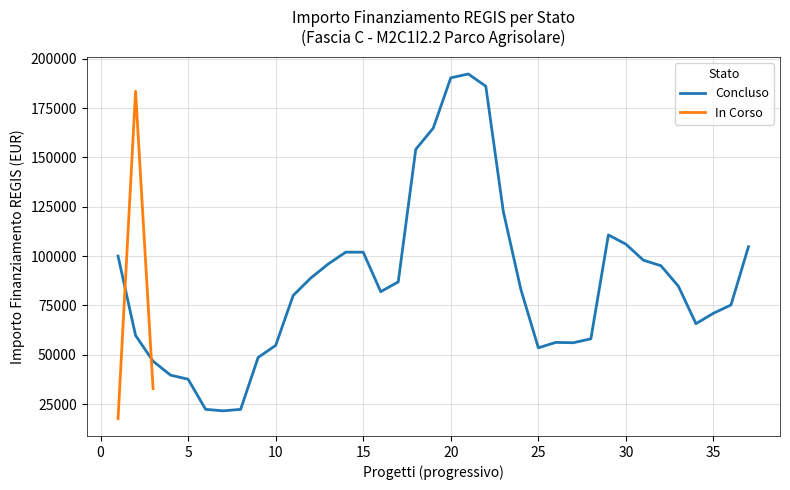

Is it true that the value at 5.2 is 7282?

False